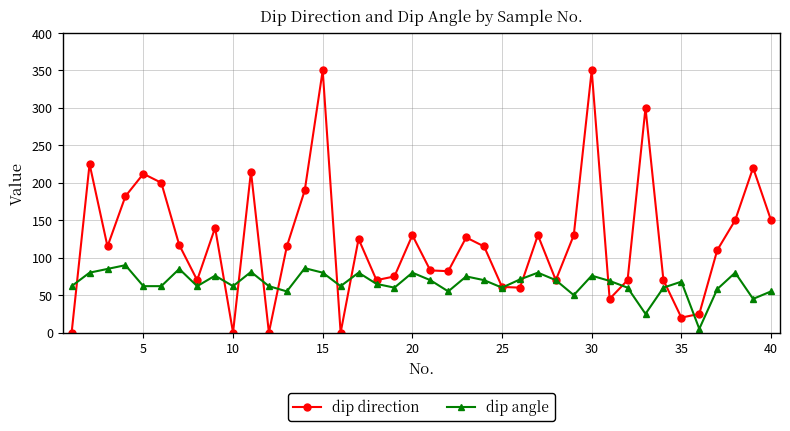

What is the greatest value displayed?

350